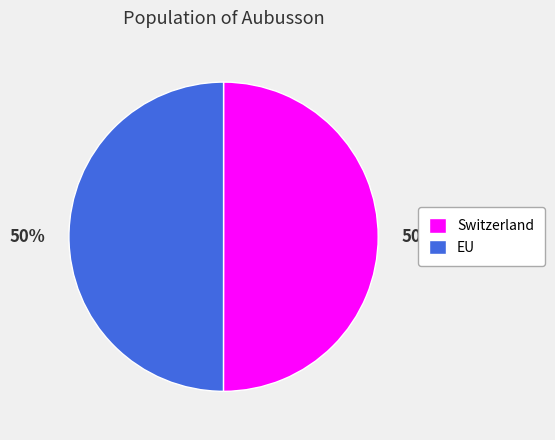

Do EU and Switzerland together represent more than half of the pie?

Yes